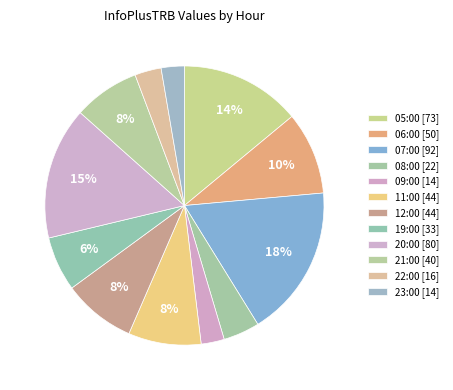

Rank the categories by value from highest to lowest.

07:00, 20:00, 05:00, 06:00, 11:00, 12:00, 21:00, 19:00, 08:00, 22:00, 09:00, 23:00